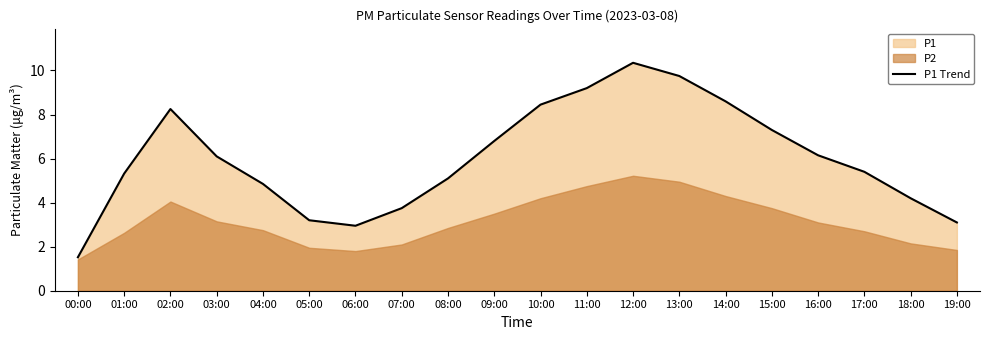

Rank the categories by value from highest to lowest.

12:00, 13:00, 11:00, 14:00, 10:00, 02:00, 15:00, 09:00, 16:00, 03:00, 17:00, 01:00, 08:00, 04:00, 18:00, 07:00, 05:00, 19:00, 06:00, 00:00